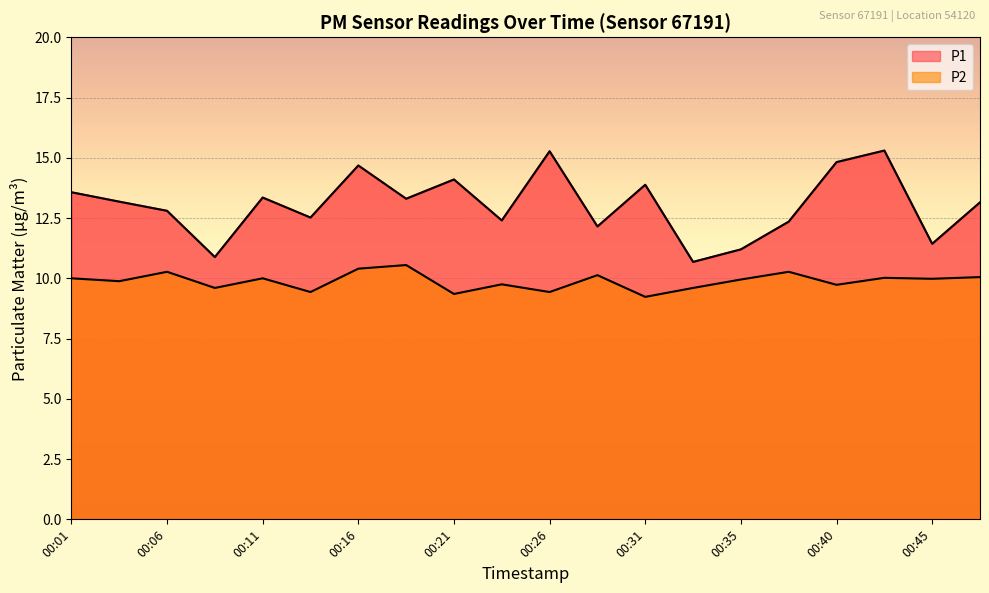

Reading right to left, what are all the values shown in this chart?

P1: 13.2	11.4	15.3	14.8	12.3	11.2	10.7	13.9	12.2	15.3	12.4	14.1	13.3	14.7	12.5	13.3	10.9	12.8	13.2	13.6
P2: 10.1	10.0	10.0	9.7	10.3	9.9	9.6	9.2	10.1	9.4	9.8	9.3	10.6	10.4	9.4	10.0	9.6	10.3	9.9	10.0